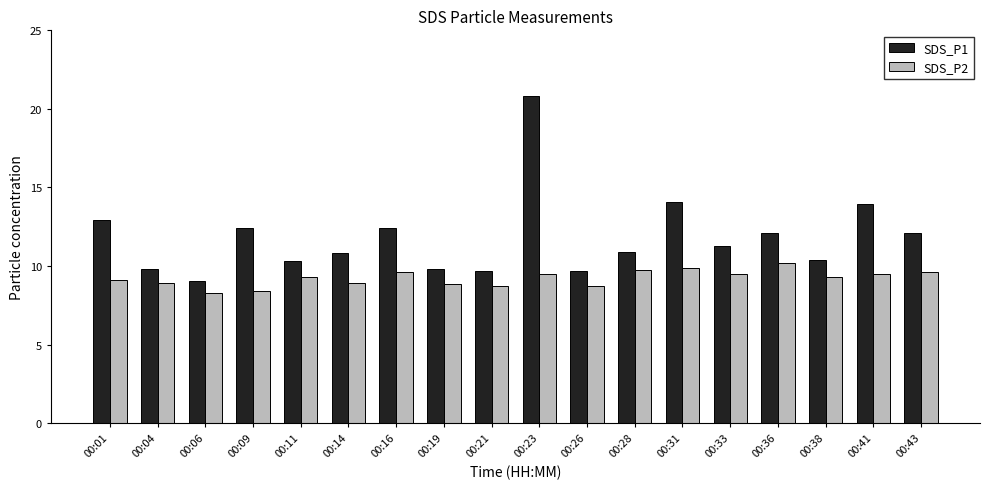

What are all the series names shown in the legend?

SDS_P1, SDS_P2